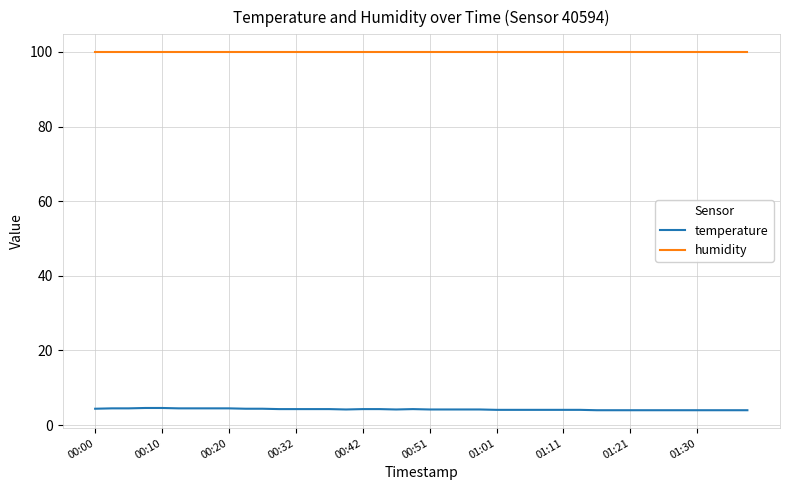

List the series in order of their peak value, highest first.

humidity, temperature